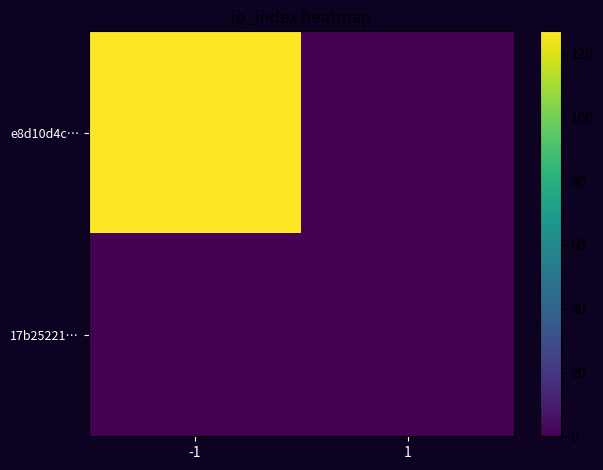

Reading left to right, transcribe all the data shown in this chart.

e8d10d4c…: -1=127	1=0
17b25221…: -1=0	1=0